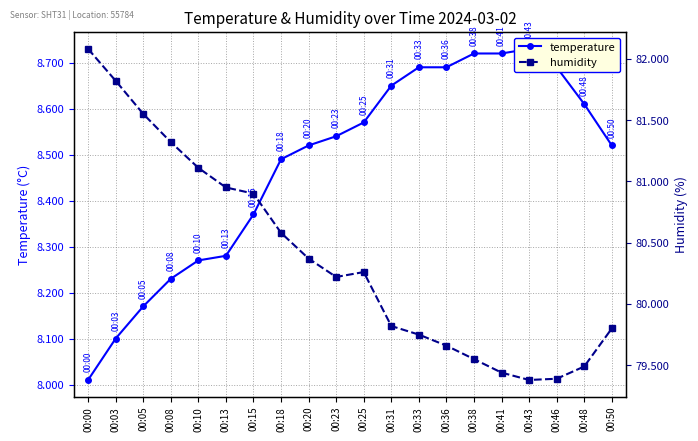

Where is the first local maximum for humidity?

00:25